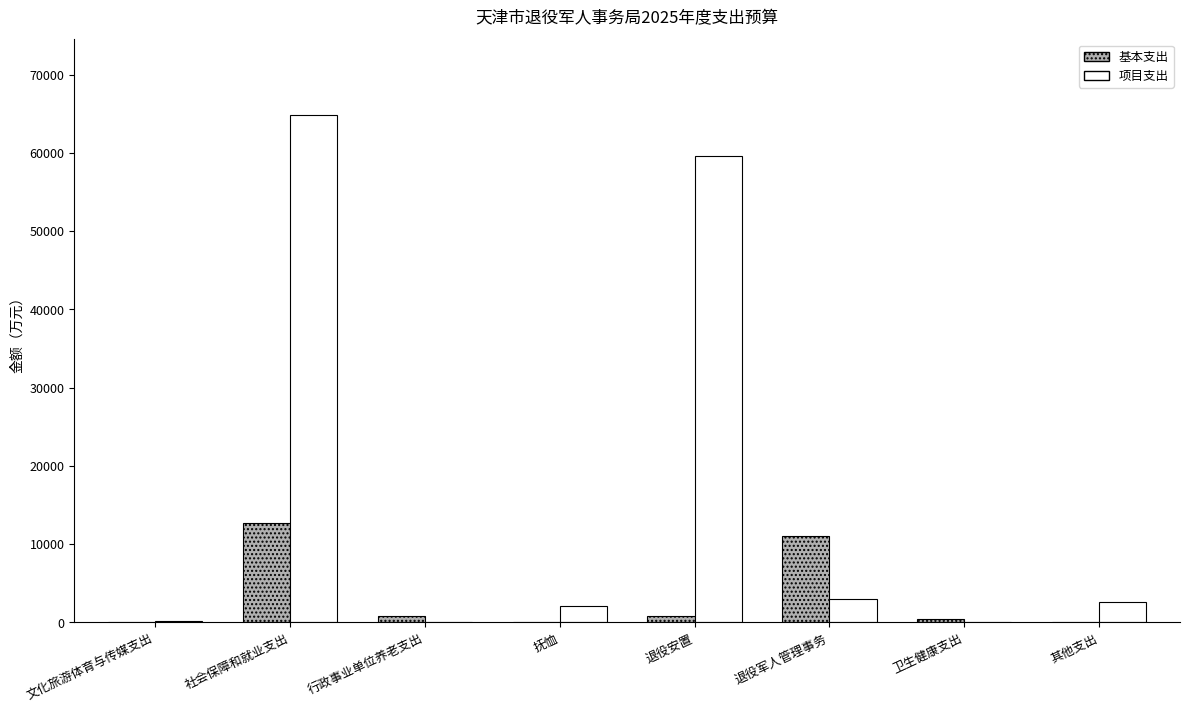

At which label is 项目支出 closest to 32391?

退役安置